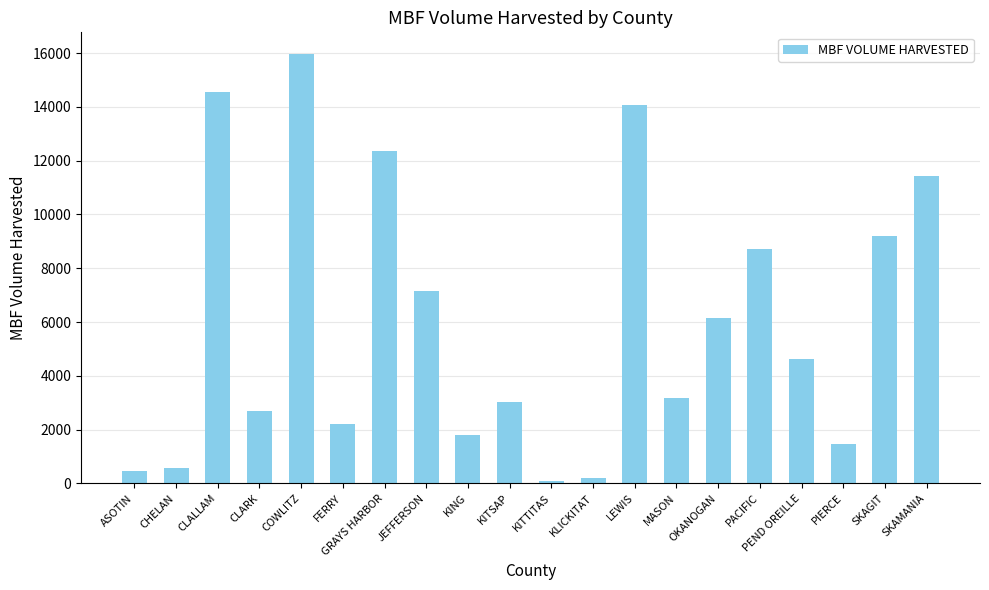

What position from the left is CHELAN?

2